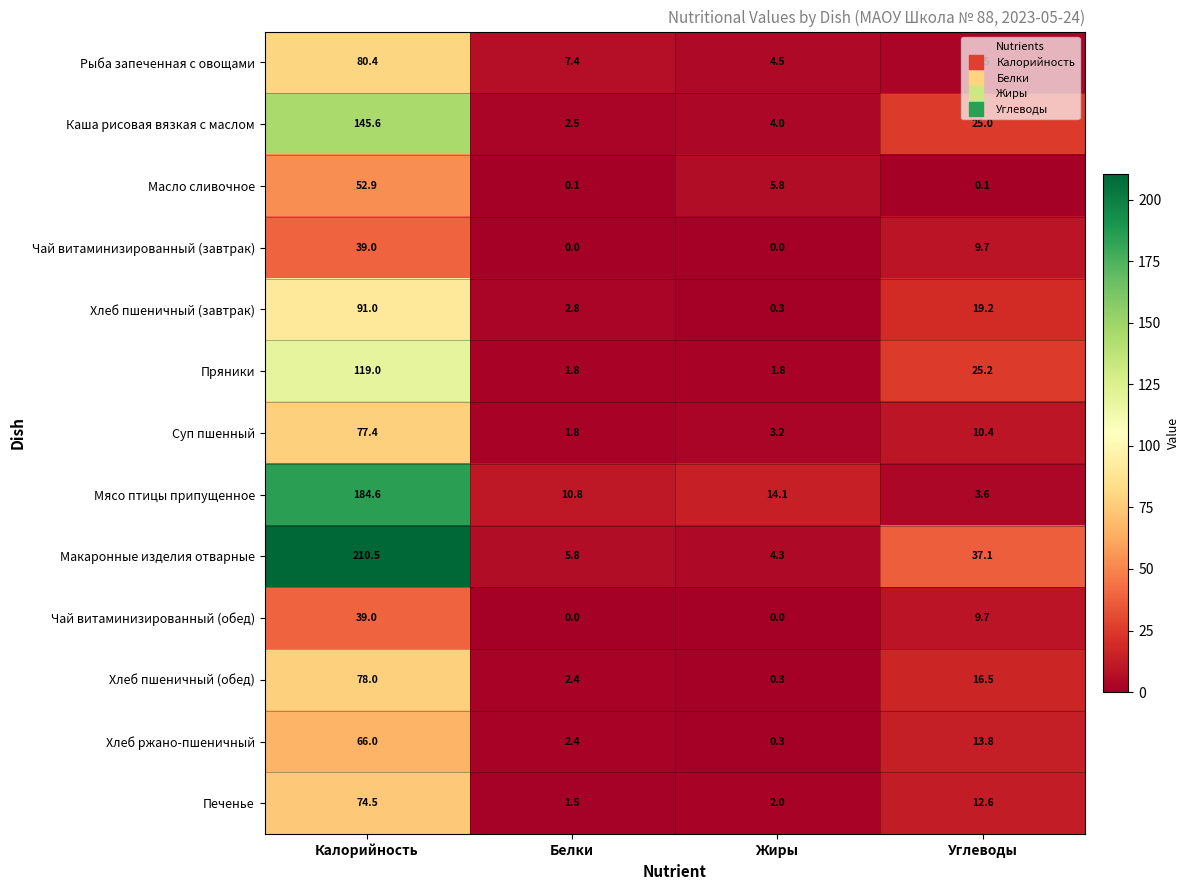

What is the difference between the maximum and second lowest values in the Хлеб ржано-пшеничный series?

63.6